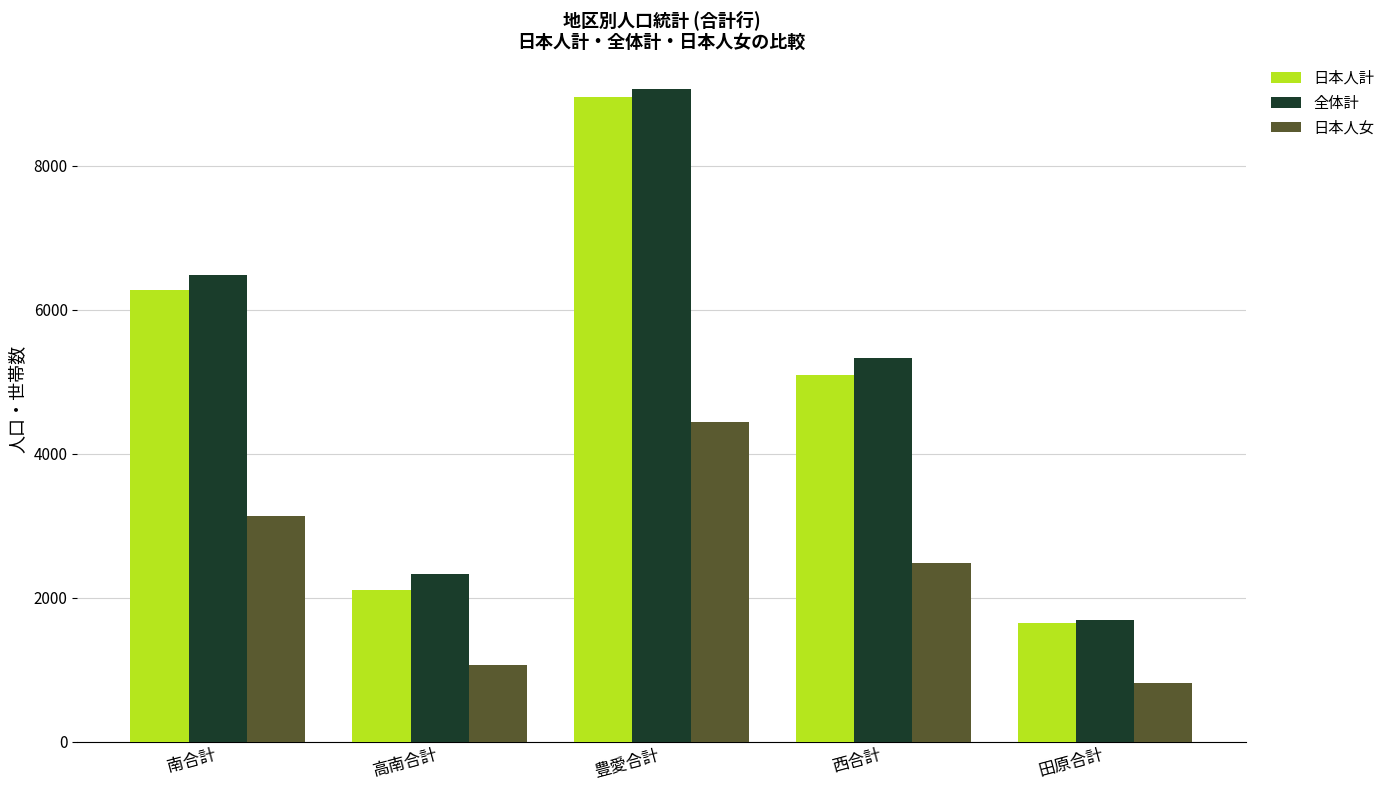

What position from the left is 田原合計?

5